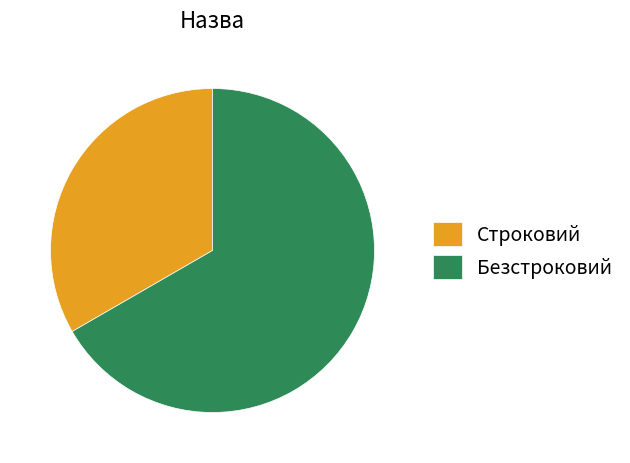

Count the number of slices in the pie.

2